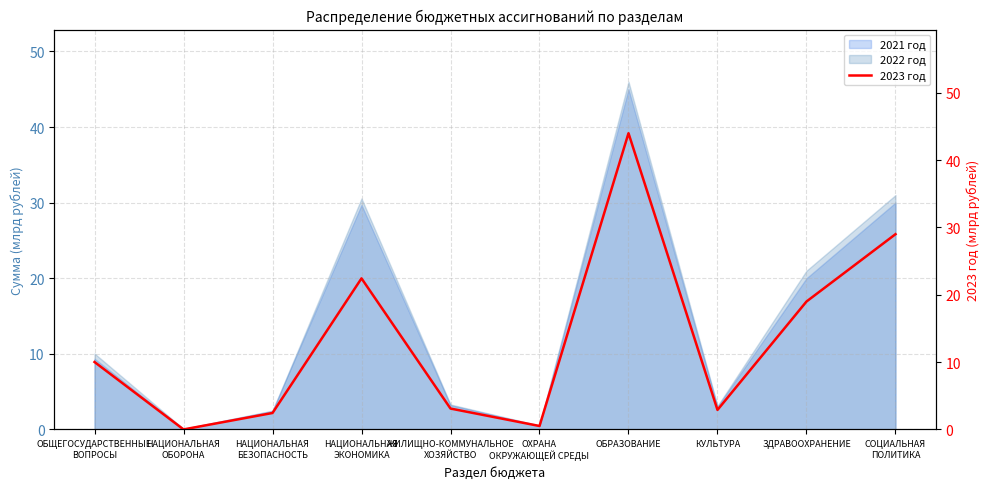

At which category does the data reach its first local peak?

НАЦИОНАЛЬНАЯ
ЭКОНОМИКА